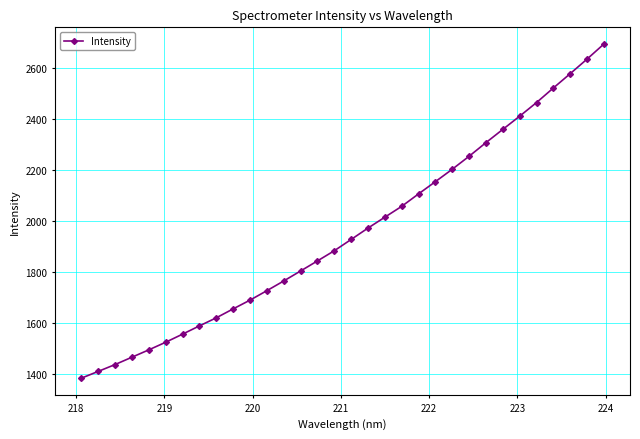

What is the smallest value displayed?

1385.0